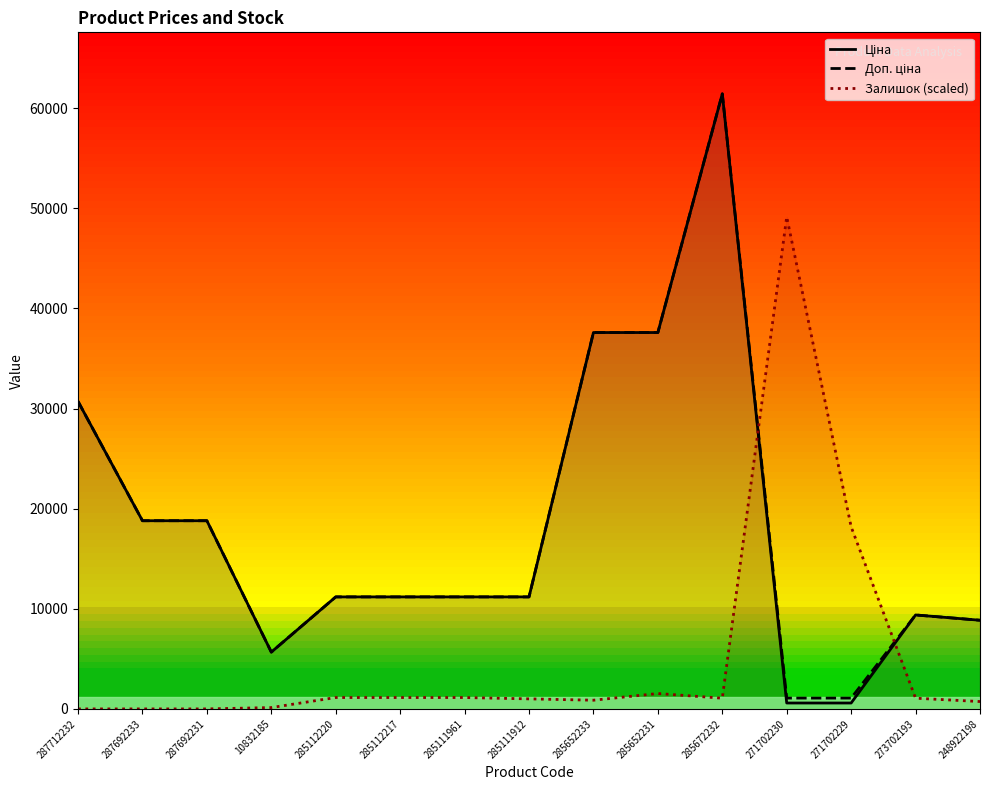

Which series has the widest spread of values?

Ціна